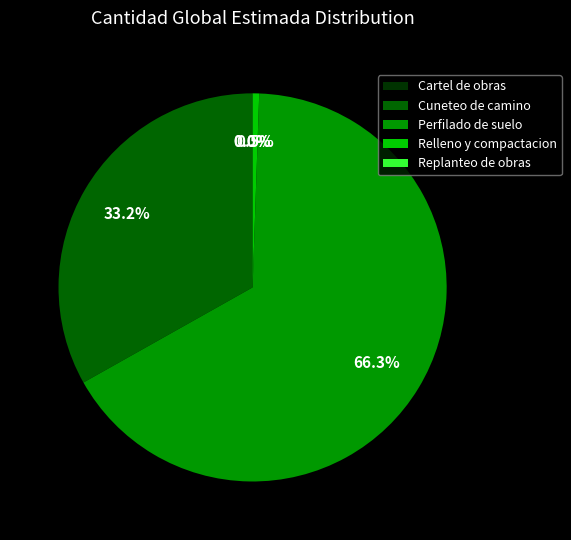

What portion of the pie excludes Perfilado de suelo?

33.7%